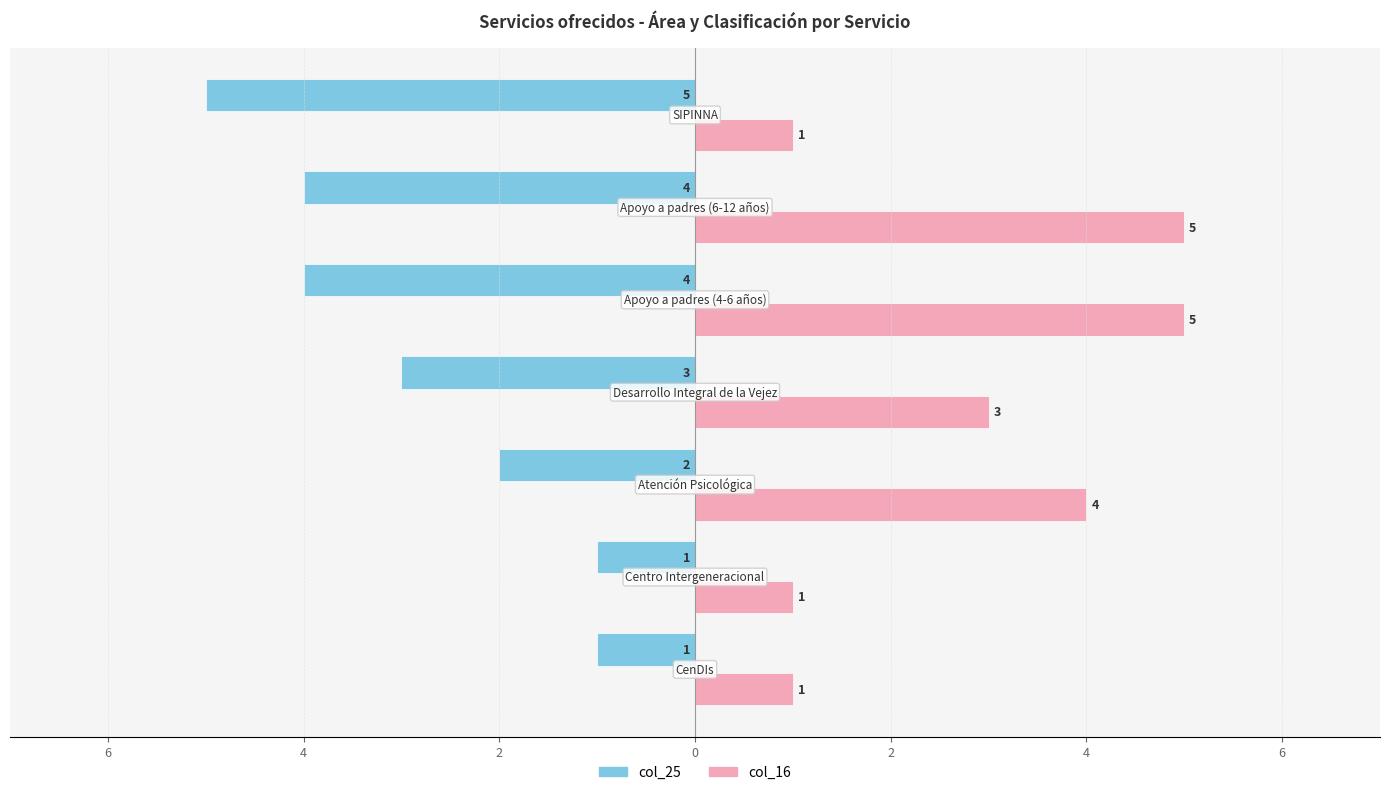

What are all the series names shown in the legend?

col_25, col_16